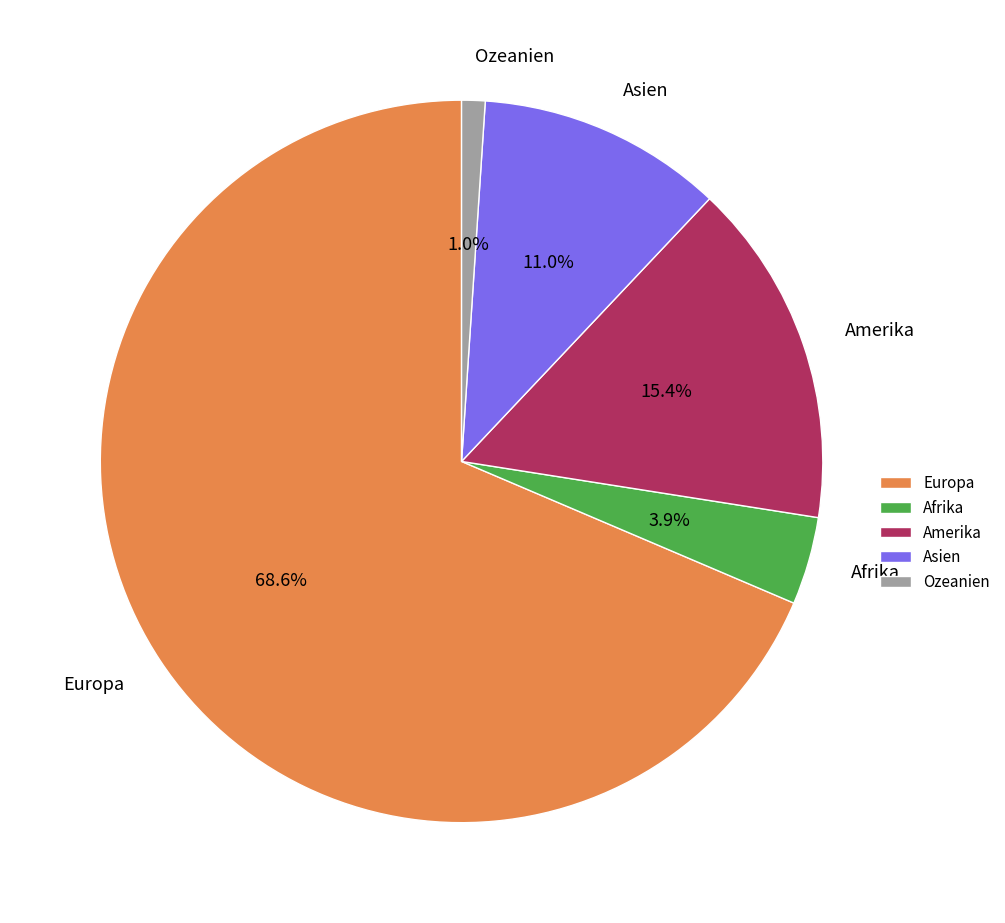

Does any single category account for the majority?

Yes